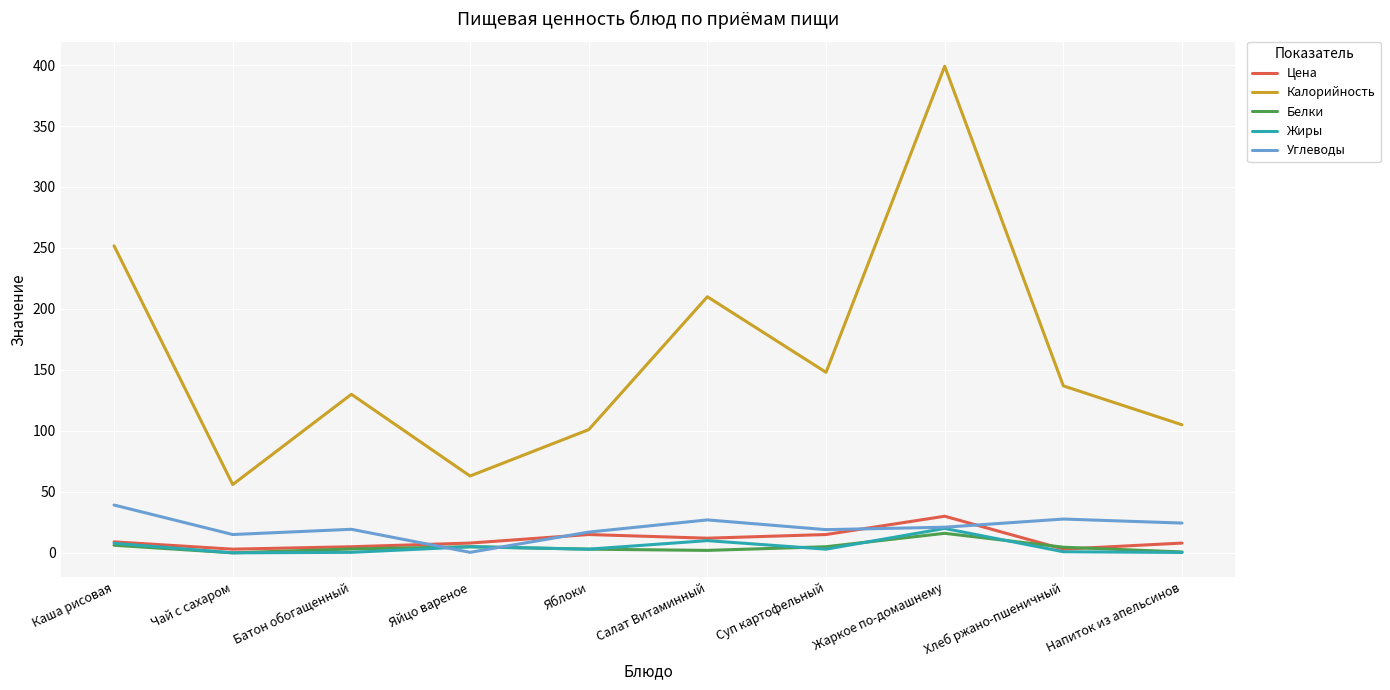

True or false: Углеводы has a value of 33.7 at Батон обогащенный.

False